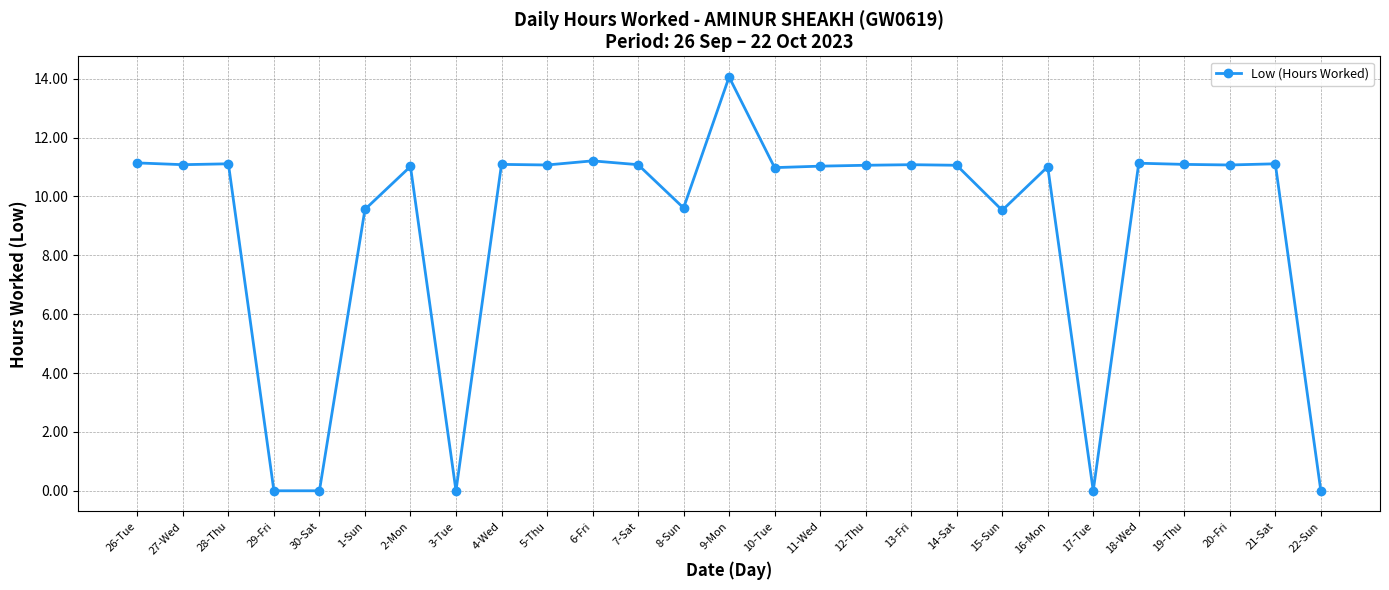

Which label corresponds to the largest value in the chart?

9-Mon